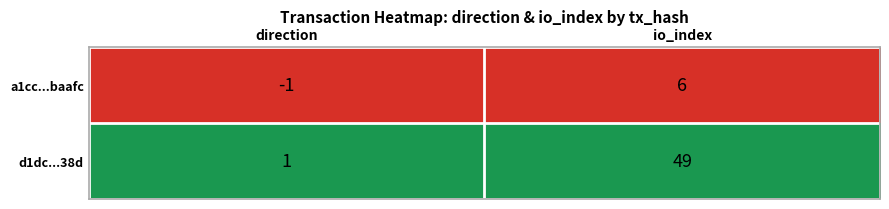

Reading left to right, transcribe all the data shown in this chart.

a1cc...baafc: direction=-1	io_index=6
d1dc...38d: direction=1	io_index=49